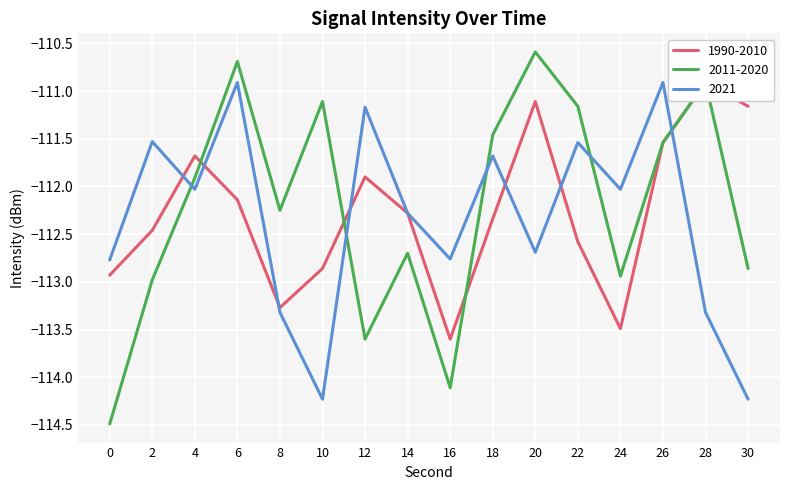

At which category does 2021 reach its first local peak?

2